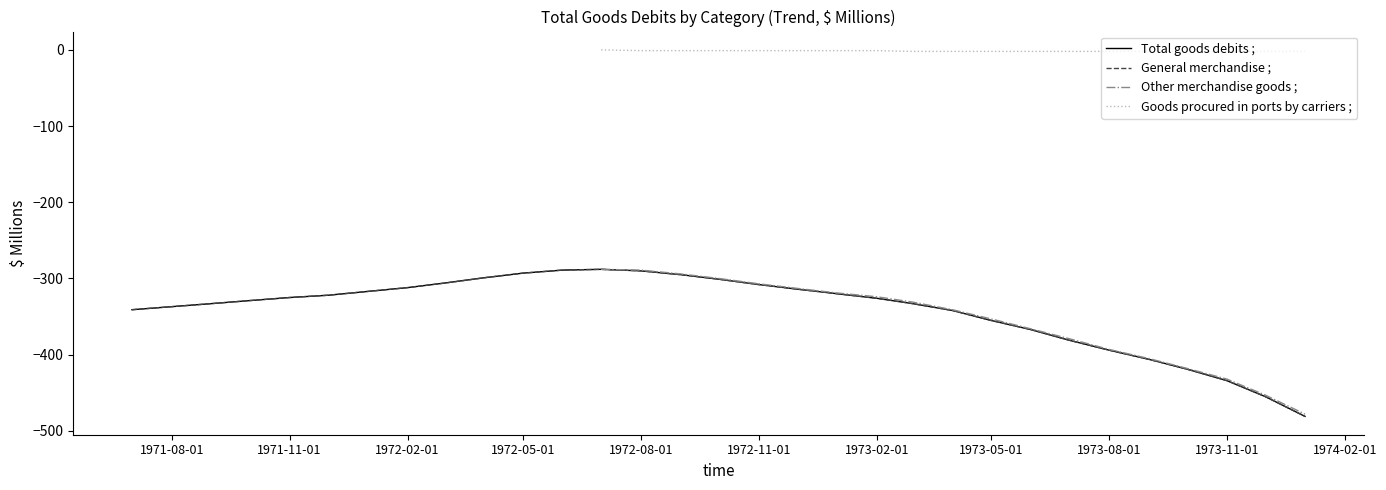

The value of Goods procured in ports by carriers ; at 1976-04 is -3. True or false?

False